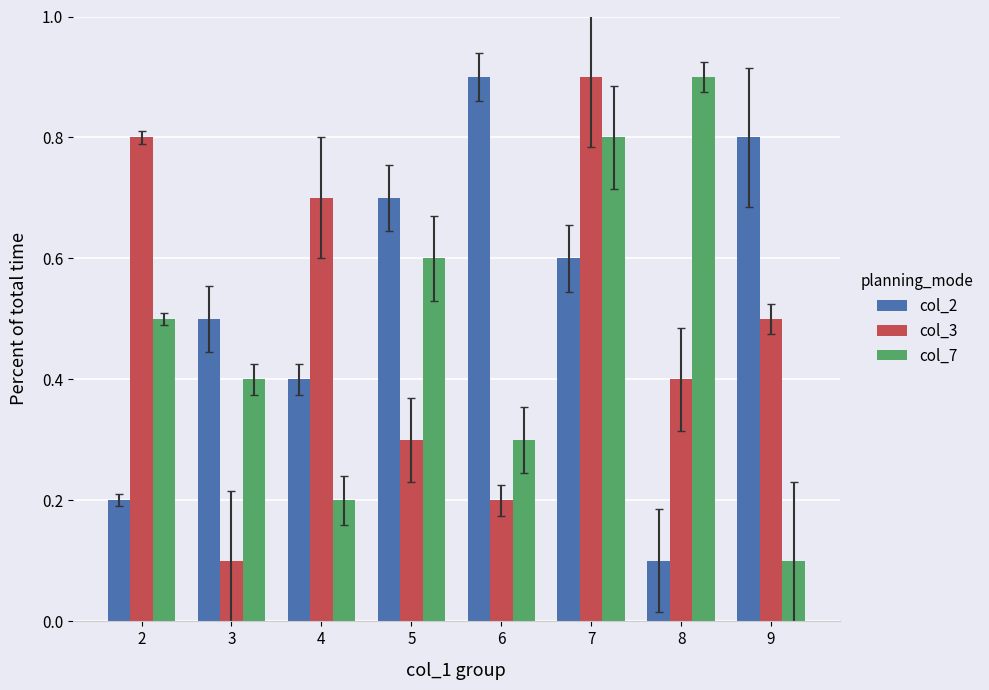

At which category is the sum across all series the highest?

7